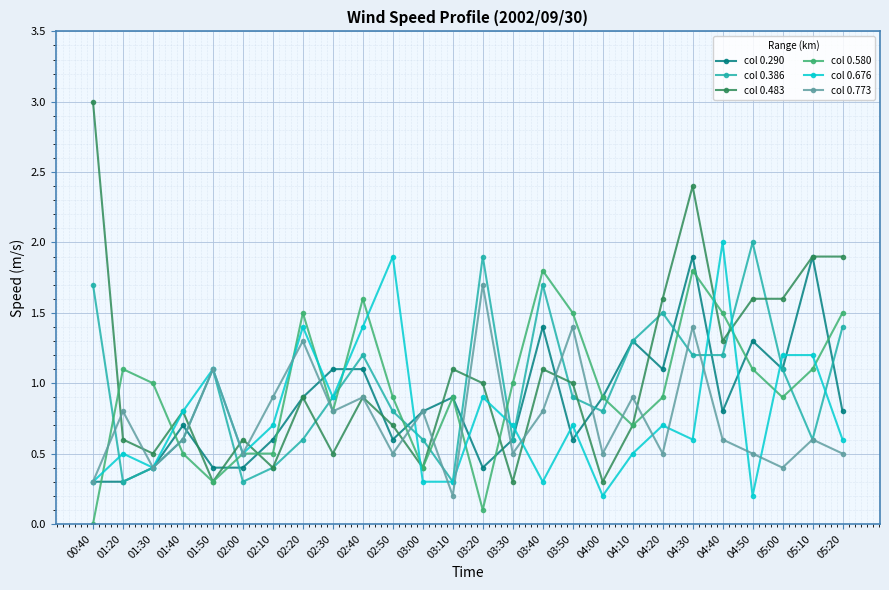

Which series has the largest range (max minus min)?

col 0.483